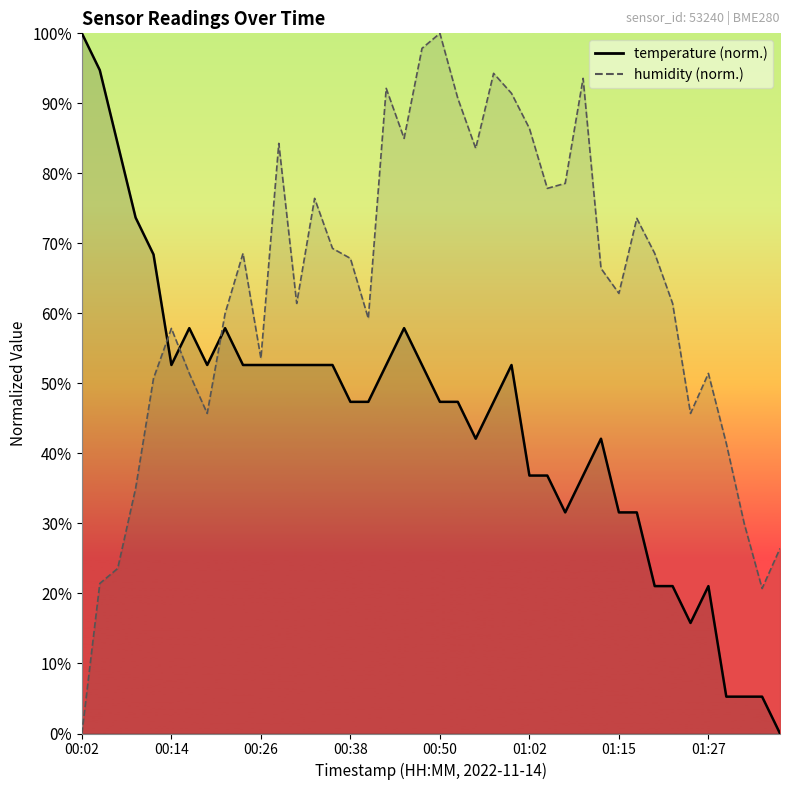

True or false: temperature and humidity cross at least once.

True